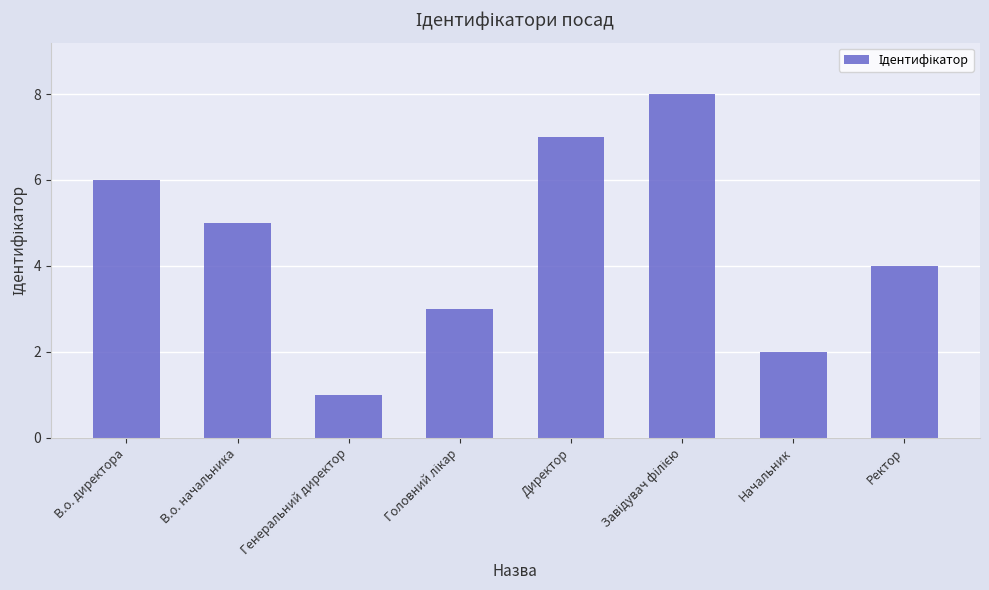

How many categories are shown in the chart?

8